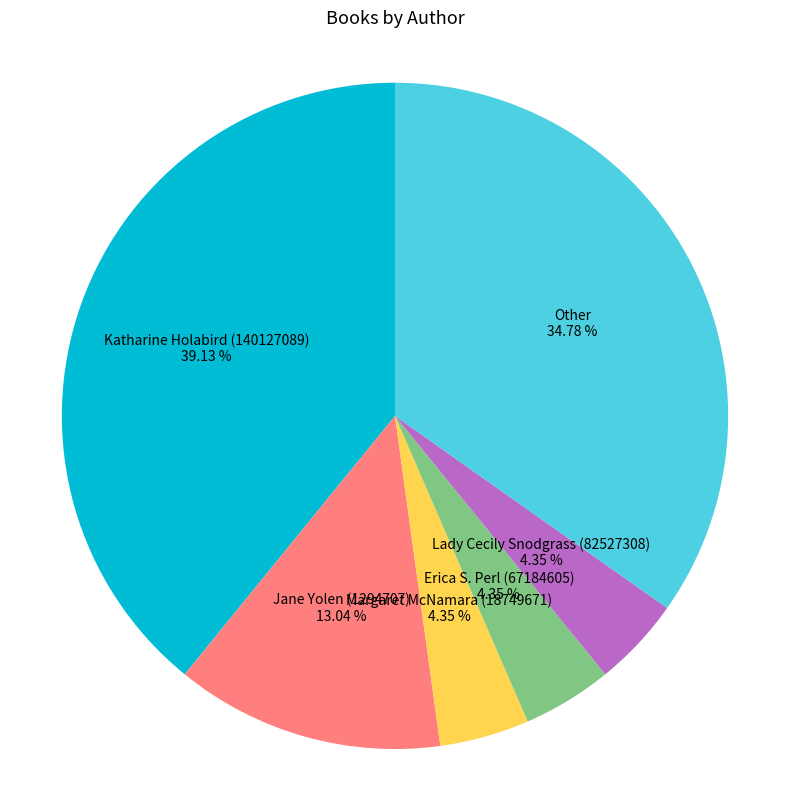

To the nearest percent, what portion does Jane Yolen (1294707) represent?

13%